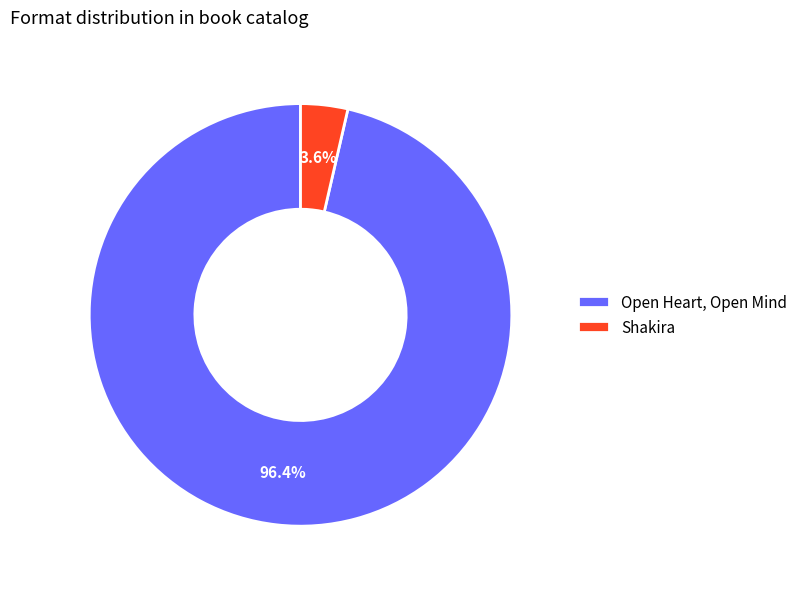

To the nearest percent, what is the difference between the largest and smallest slice percentages?

93%